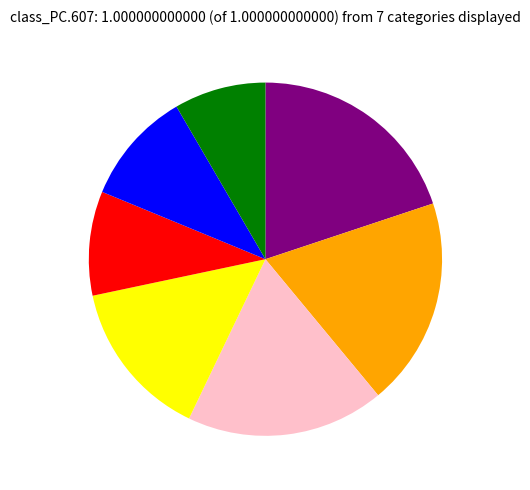

Is there any slice that represents more than half of the pie?

No